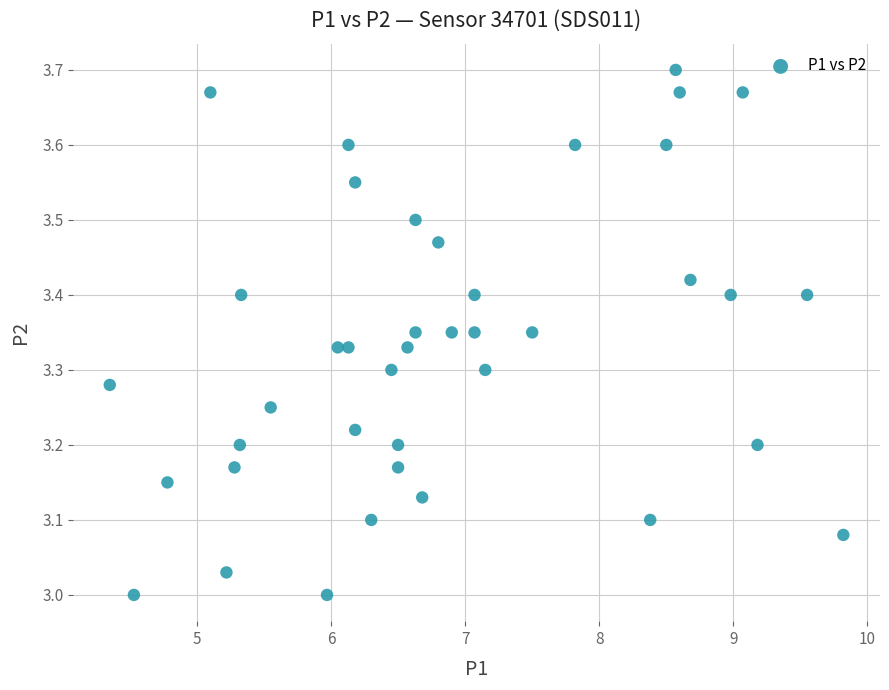

What is the range of Y values (max minus min)?

0.7